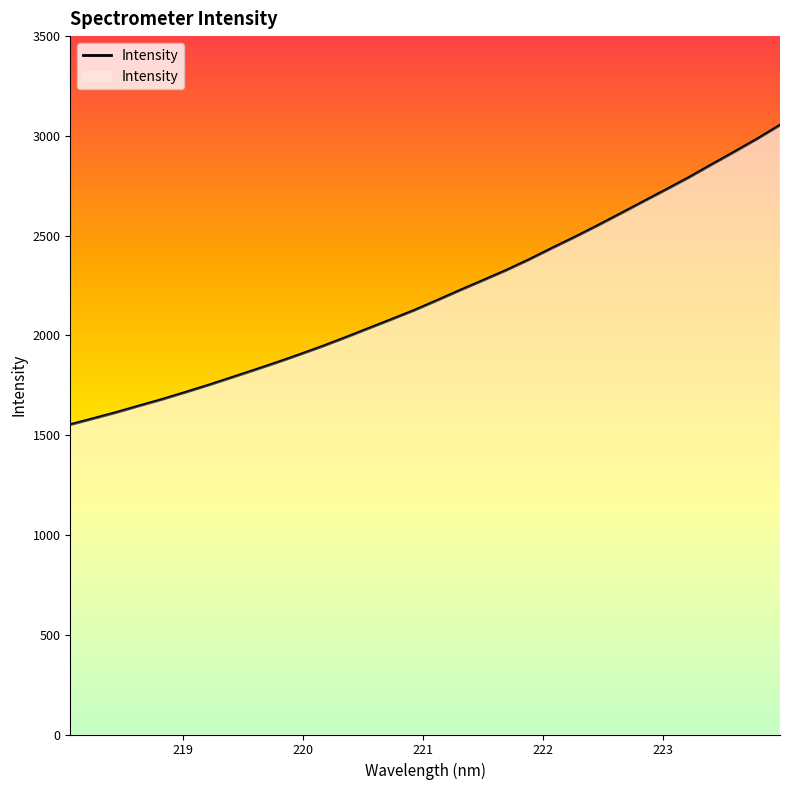

What is the greatest value displayed?

3053.6